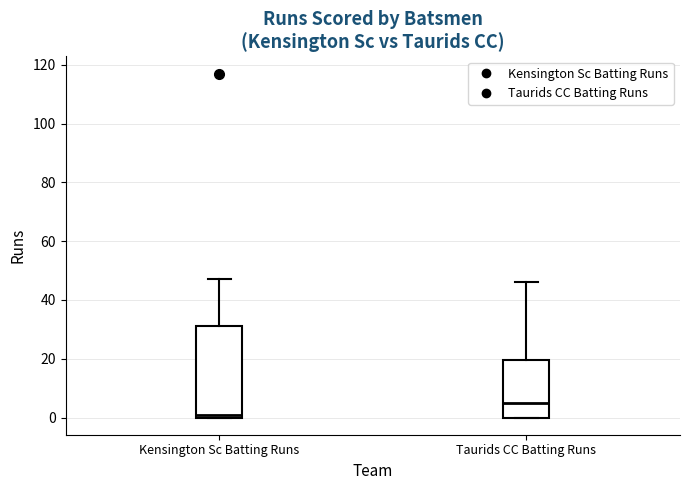

Comparing the boxes themselves (not the whiskers), which one is the tallest?

Kensington Sc Batting Runs